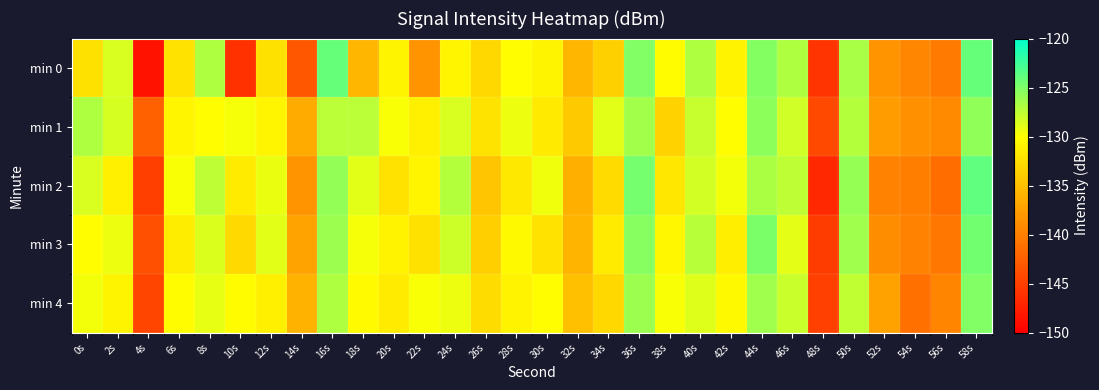

What is the spread (max minus min) of values at 22s?

8.6